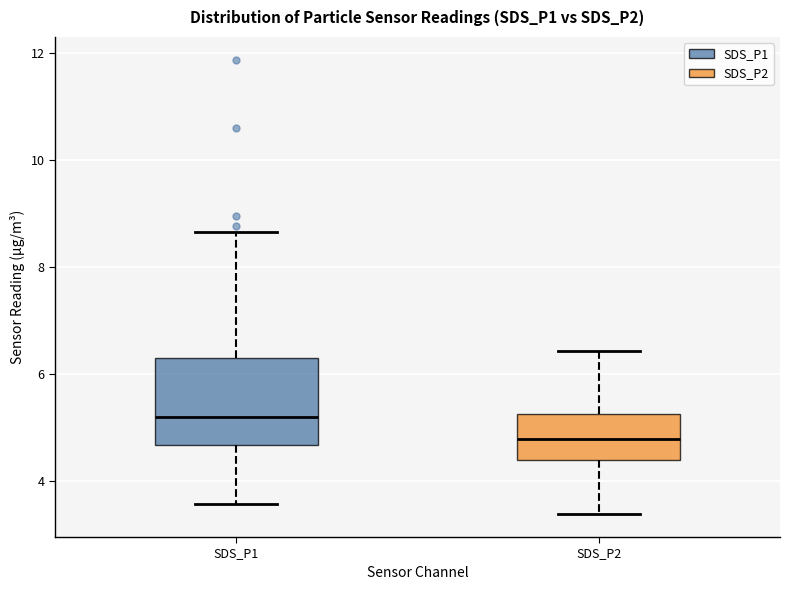

Comparing the boxes themselves (not the whiskers), which one is the tallest?

SDS_P1